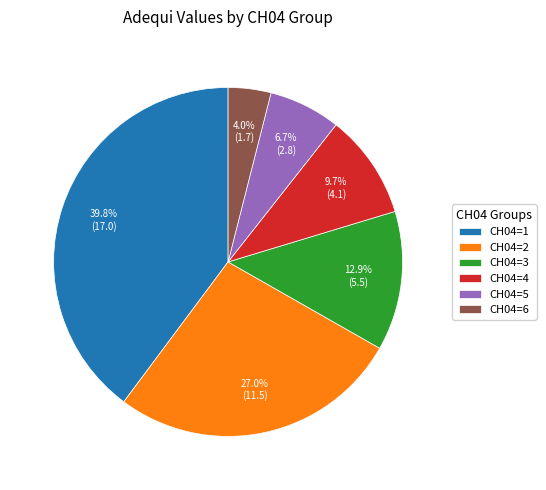

How much of the chart is everything except CH04=2?

73.0%